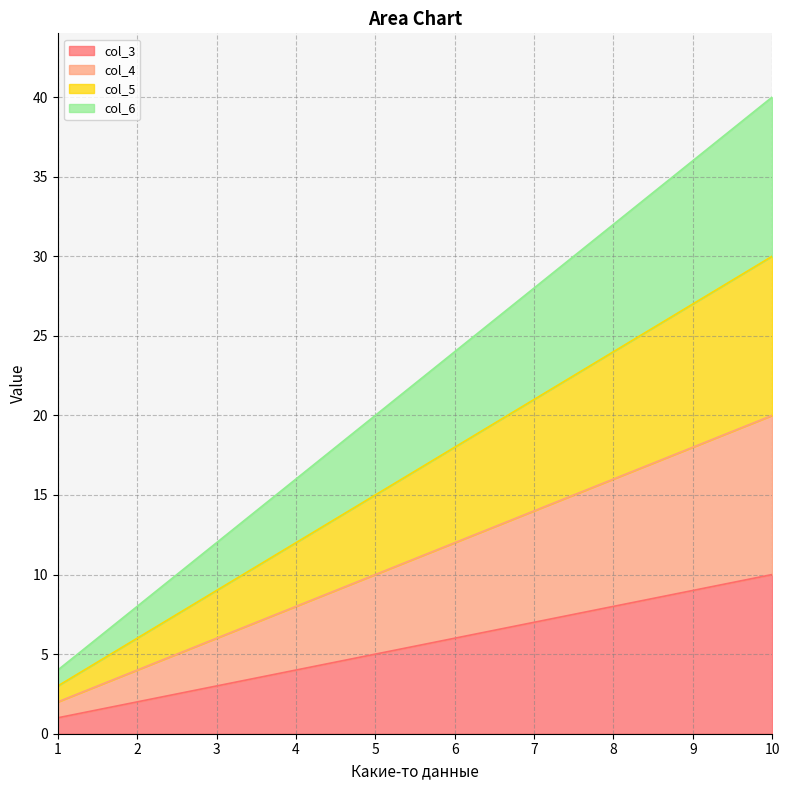

Rank the categories by col_5 value from highest to lowest.

10, 9, 8, 7, 6, 5, 4, 3, 2, 1